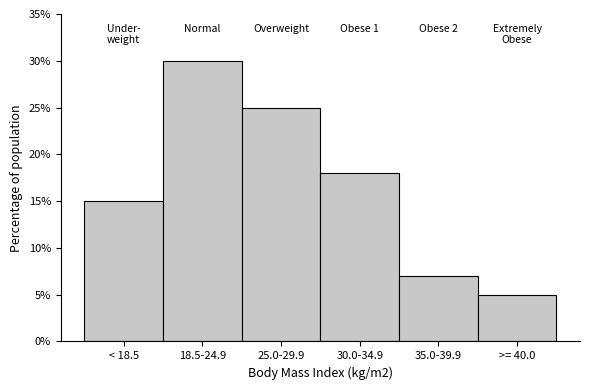

Reading right to left, transcribe all the data shown in this chart.

5	7	18	25	30	15